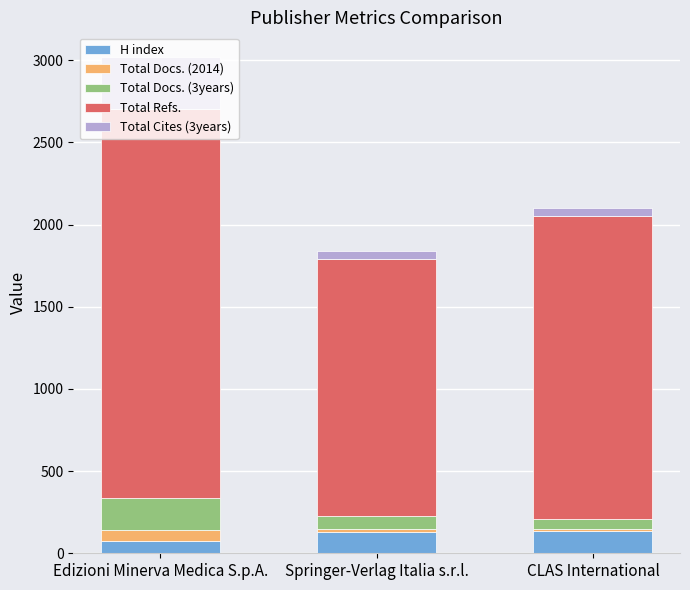

At which category is the sum across all series the highest?

Edizioni Minerva Medica S.p.A.